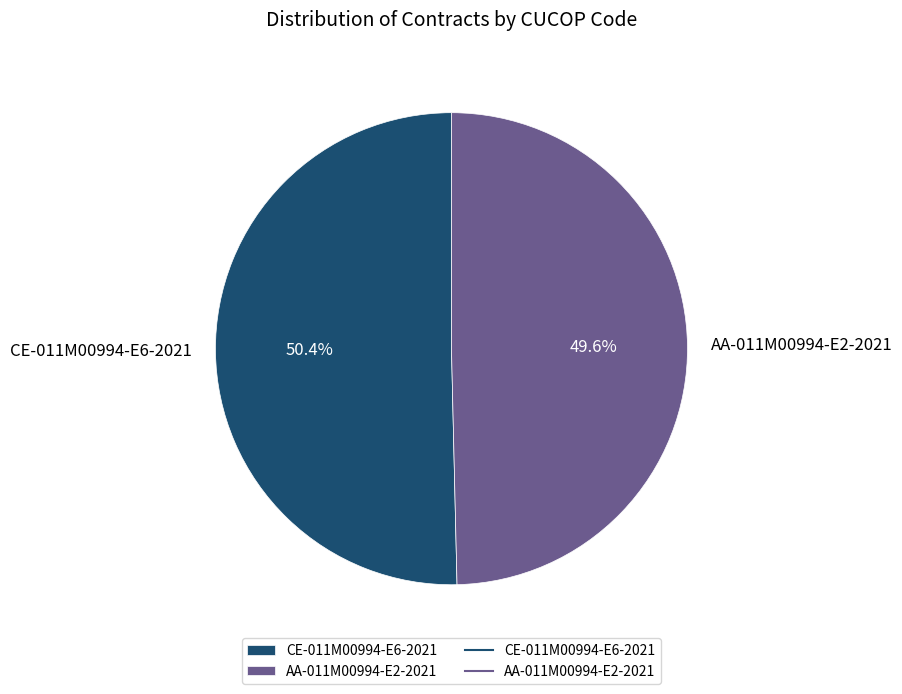

How many segments does this pie chart have?

2